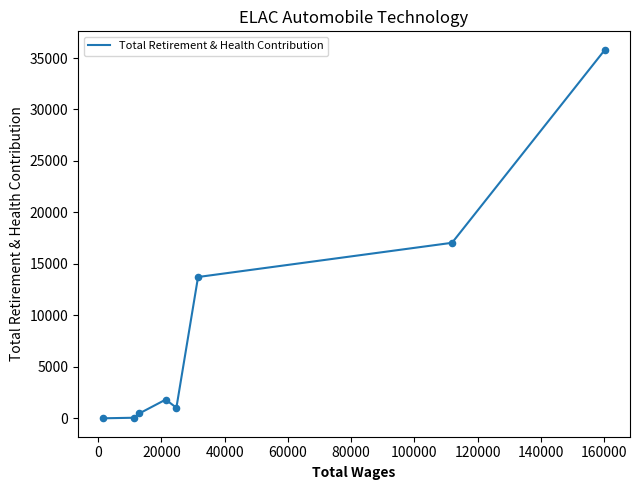

What is the greatest value displayed?

35803